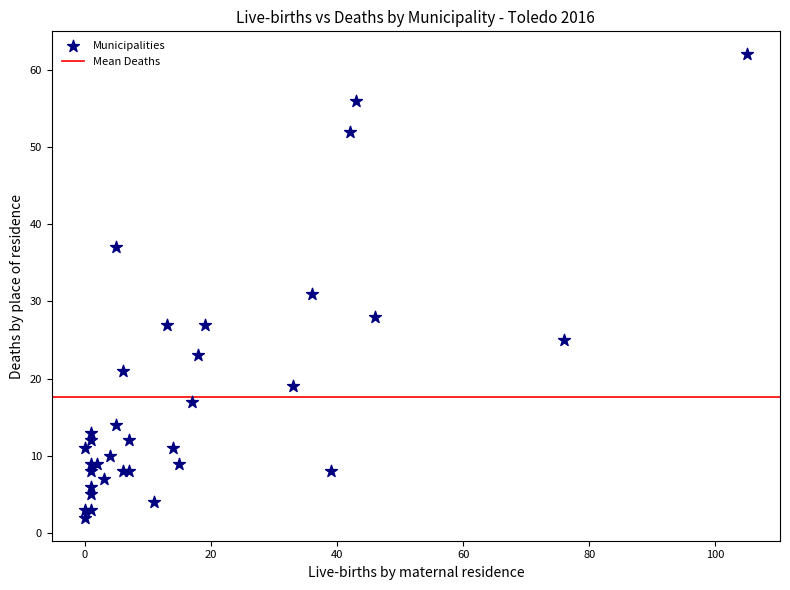

What Y value in the scatter plot is closest to 32?

31